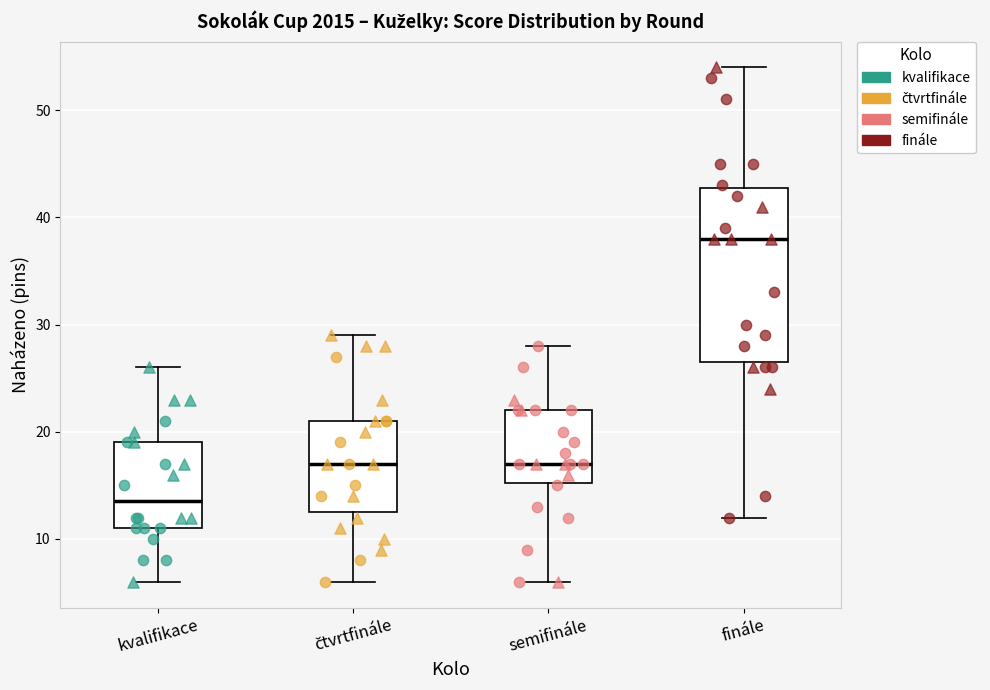

Reading left to right, read every box against the y-axis: the position of its median line, the range the box covers, and the ends of its whiskers. The values are not printed on the chart, so give them approximately, as read against the axis.

kvalifikace: median 14, box 11 to 19, whiskers 6 to 26
čtvrtfinále: median 17, box 13 to 21, whiskers 6 to 29
semifinále: median 17, box 15 to 22, whiskers 6 to 28
finále: median 38, box 27 to 43, whiskers 12 to 54